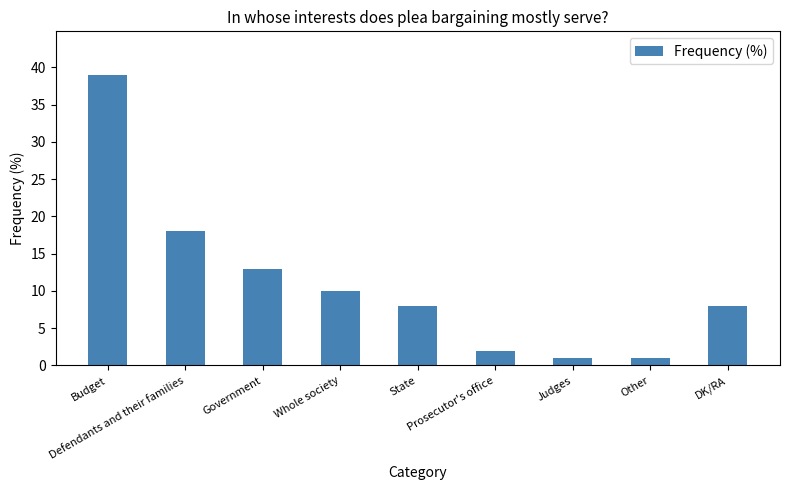

Are the bars grouped side by side (vs. stacked)?

No